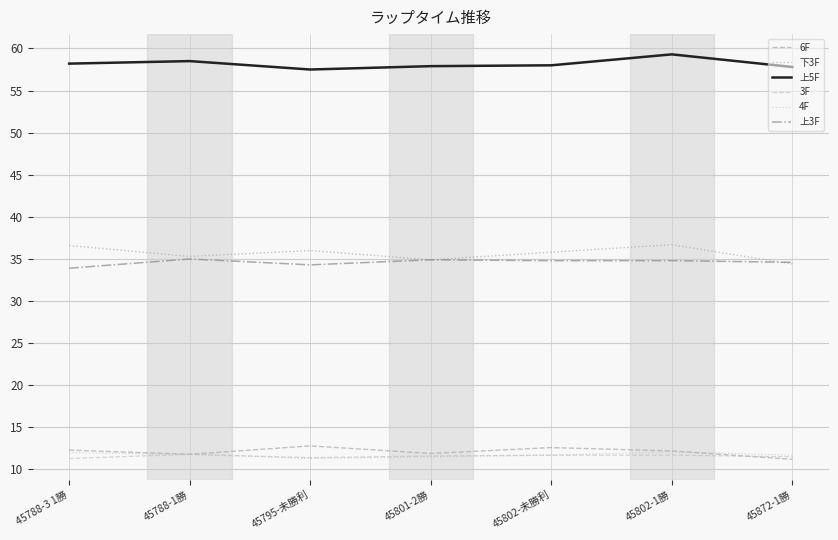

True or false: 下3F has more than 1 interior local peaks.

True